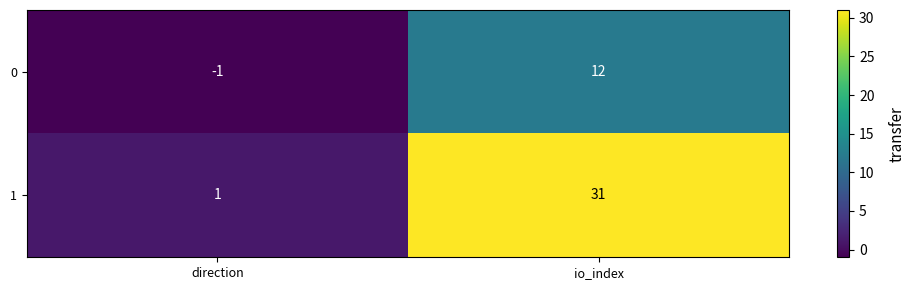

At which category is the sum across all series the highest?

io_index